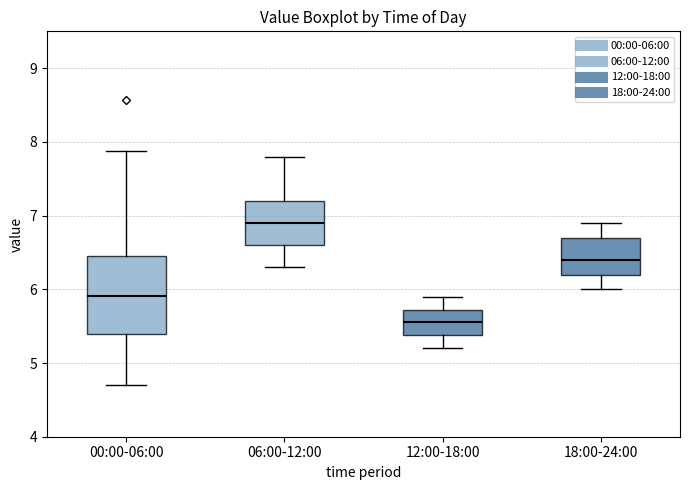

Reading left to right, transcribe this box plot: for each box, give where its median line is, the range the box spans, and where its two whiskers end, as read against the y-axis. The values are not printed on the chart, so give them approximately, as read against the axis.

00:00-06:00: median 5.9, box 5.4 to 6.4, whiskers 4.7 to 7.9
06:00-12:00: median 6.9, box 6.6 to 7.2, whiskers 6.3 to 7.8
12:00-18:00: median 5.6, box 5.4 to 5.7, whiskers 5.2 to 5.9
18:00-24:00: median 6.4, box 6.2 to 6.7, whiskers 6.0 to 6.9